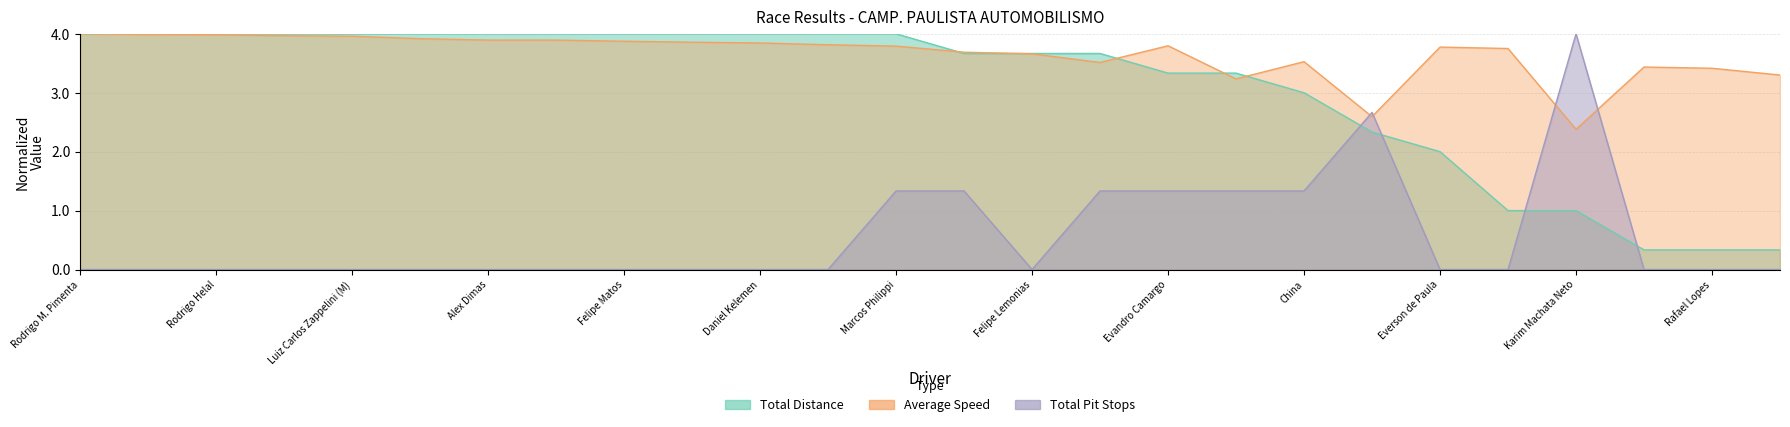

Reading left to right, extract all data points from this chart.

Total Laps: Rodrigo M. Pimenta=4.0	P. Pimenta (M)=4.0	Rodrigo Helal=4.0	João Ometto Neto=4.0	Luiz Carlos Zappelini (M)=4.0	Daniel Alberici=4.0	Alex Dimas=4.0	Molly Robson=4.0	Felipe Matos=4.0	Victor Franzoni=4.0	Daniel Kelemen=4.0	Alex Fabiano=4.0	Marcos Philippi=4.0	Rodrigo Leite=3.7	Felipe Lemonias=3.7	Carlos Gomes (M)=3.7	Evandro Camargo=3.3	Glaucio Doreto=3.3	China=3.0	Jorge Schuback (M)=2.3	Everson de Paula=2.0	Georges Lemonias (M)=1.0	Karim Machata Neto=1.0	Glauco Barros=0.3	Rafael Lopes=0.3	Fabio Mencarelli=0.3
Average Speed: Rodrigo M. Pimenta=4.0	P. Pimenta (M)=4.0	Rodrigo Helal=4.0	João Ometto Neto=4.0	Luiz Carlos Zappelini (M)=4.0	Daniel Alberici=3.9	Alex Dimas=3.9	Molly Robson=3.9	Felipe Matos=3.9	Victor Franzoni=3.9	Daniel Kelemen=3.8	Alex Fabiano=3.8	Marcos Philippi=3.8	Rodrigo Leite=3.7	Felipe Lemonias=3.7	Carlos Gomes (M)=3.5	Evandro Camargo=3.8	Glaucio Doreto=3.2	China=3.5	Jorge Schuback (M)=2.6	Everson de Paula=3.8	Georges Lemonias (M)=3.8	Karim Machata Neto=2.4	Glauco Barros=3.4	Rafael Lopes=3.4	Fabio Mencarelli=3.3
Total Pit Stops: Rodrigo M. Pimenta=0.0	P. Pimenta (M)=0.0	Rodrigo Helal=0.0	João Ometto Neto=0.0	Luiz Carlos Zappelini (M)=0.0	Daniel Alberici=0.0	Alex Dimas=0.0	Molly Robson=0.0	Felipe Matos=0.0	Victor Franzoni=0.0	Daniel Kelemen=0.0	Alex Fabiano=0.0	Marcos Philippi=1.3	Rodrigo Leite=1.3	Felipe Lemonias=0.0	Carlos Gomes (M)=1.3	Evandro Camargo=1.3	Glaucio Doreto=1.3	China=1.3	Jorge Schuback (M)=2.7	Everson de Paula=0.0	Georges Lemonias (M)=0.0	Karim Machata Neto=4.0	Glauco Barros=0.0	Rafael Lopes=0.0	Fabio Mencarelli=0.0